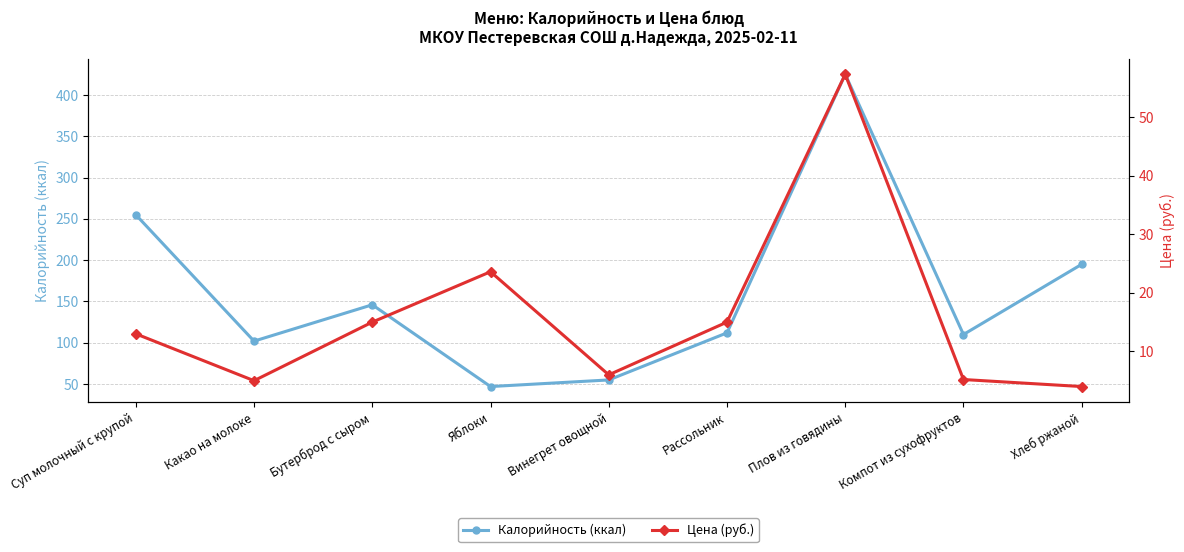

What is the smallest value displayed?

4.0